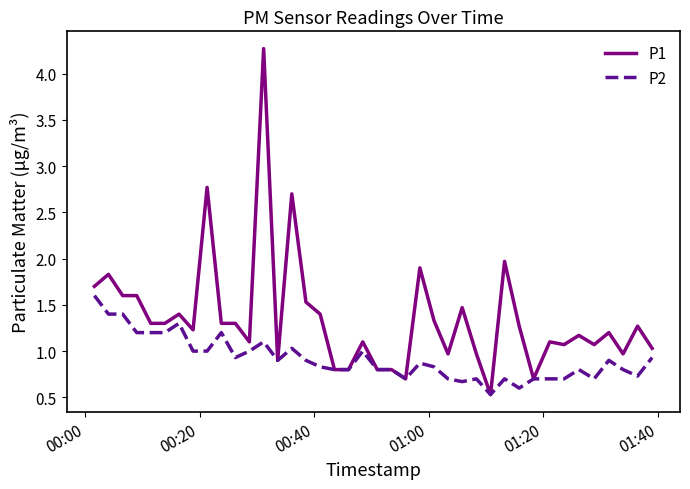

Rank the series by their average value, from highest to lowest.

P1, P2